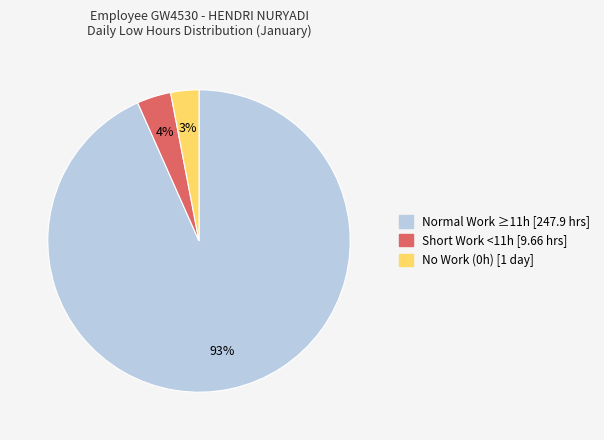

To the nearest percent, what is the difference between the largest and smallest slice percentages?

90%